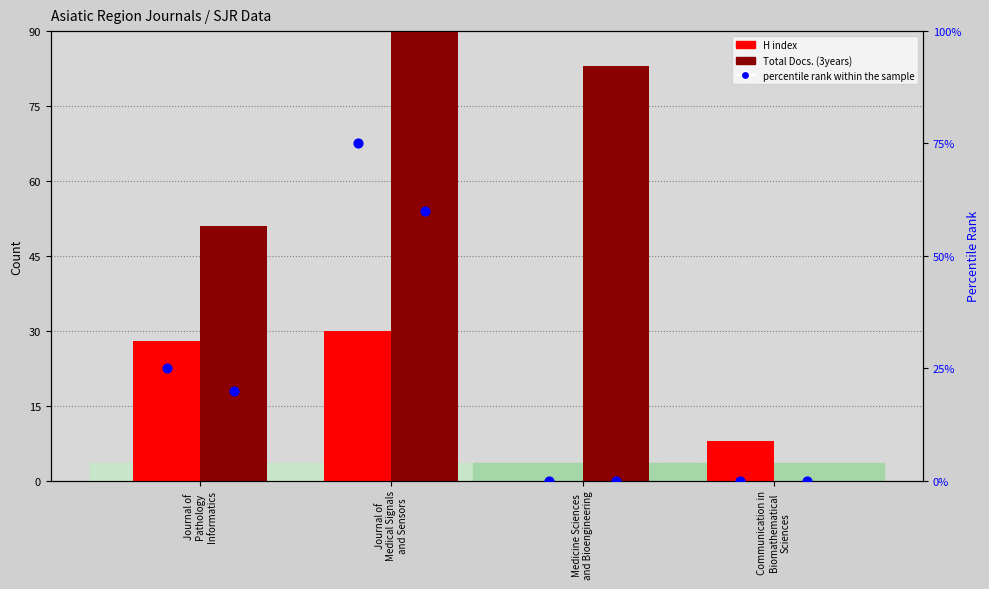

Which series contains the highest Y value?

Total Docs. (3years)